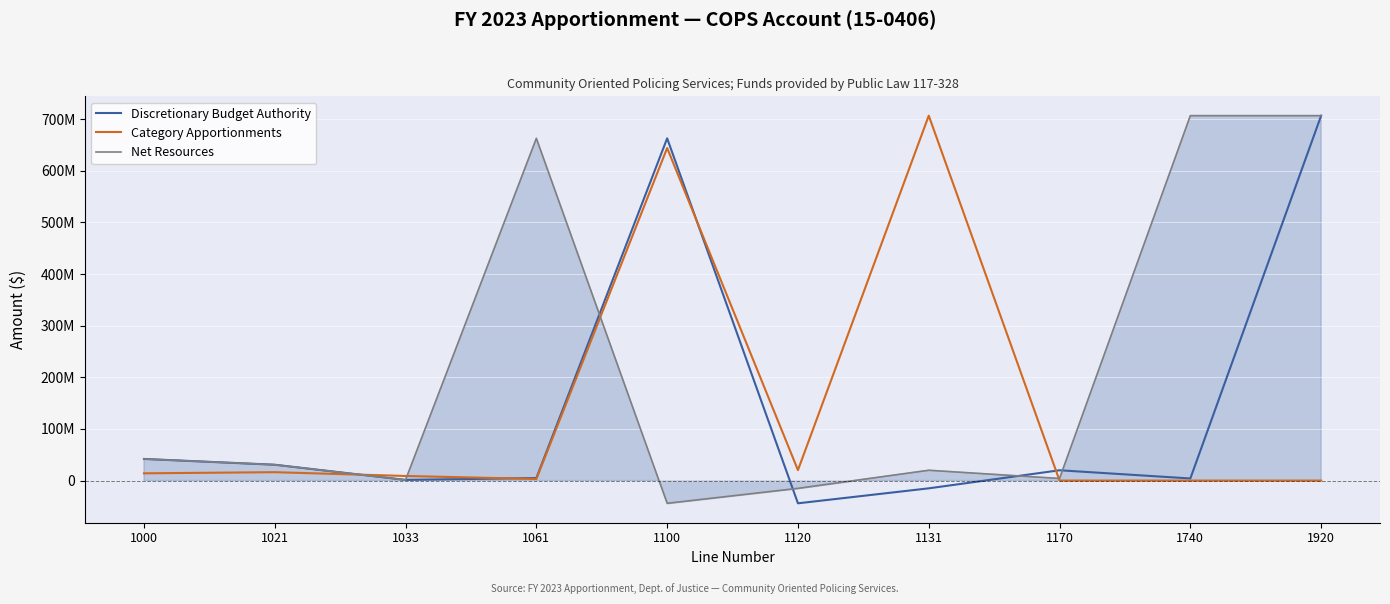

What is the sum of the Discretionary Budget Authority values at 1740 and 1920?

710925567